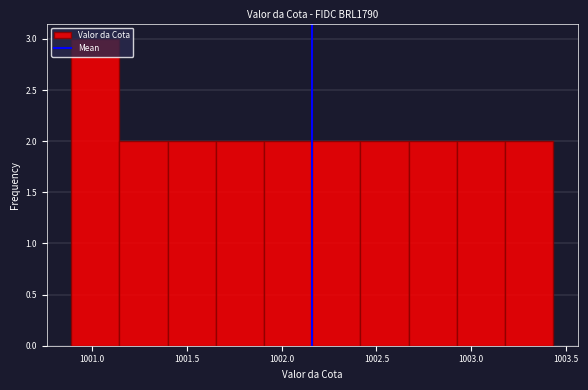

Reading left to right, list every bar in this chart as the range it spans on the x-axis followed by its height. Neither the bar edges nor the heights are printed on the chart, so give them approximately, as read against the axes.

1000.90 to 1001.15: 3
1001.15 to 1001.40: 2
1001.40 to 1001.65: 2
1001.65 to 1001.90: 2
1001.90 to 1002.15: 2
1002.15 to 1002.40: 2
1002.40 to 1002.65: 2
1002.65 to 1002.95: 2
1002.95 to 1003.20: 2
1003.20 to 1003.45: 2